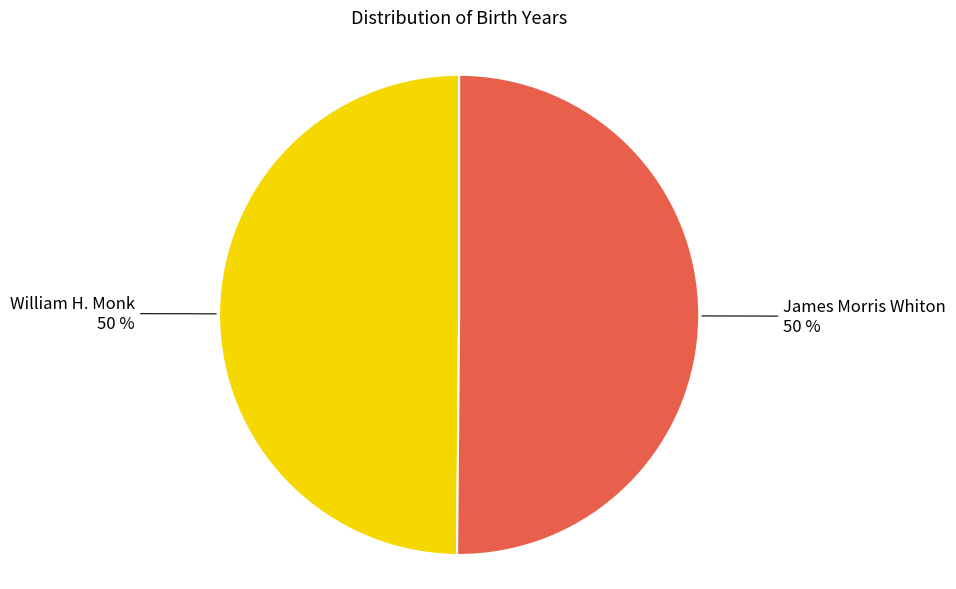

Count the number of slices in the pie.

2